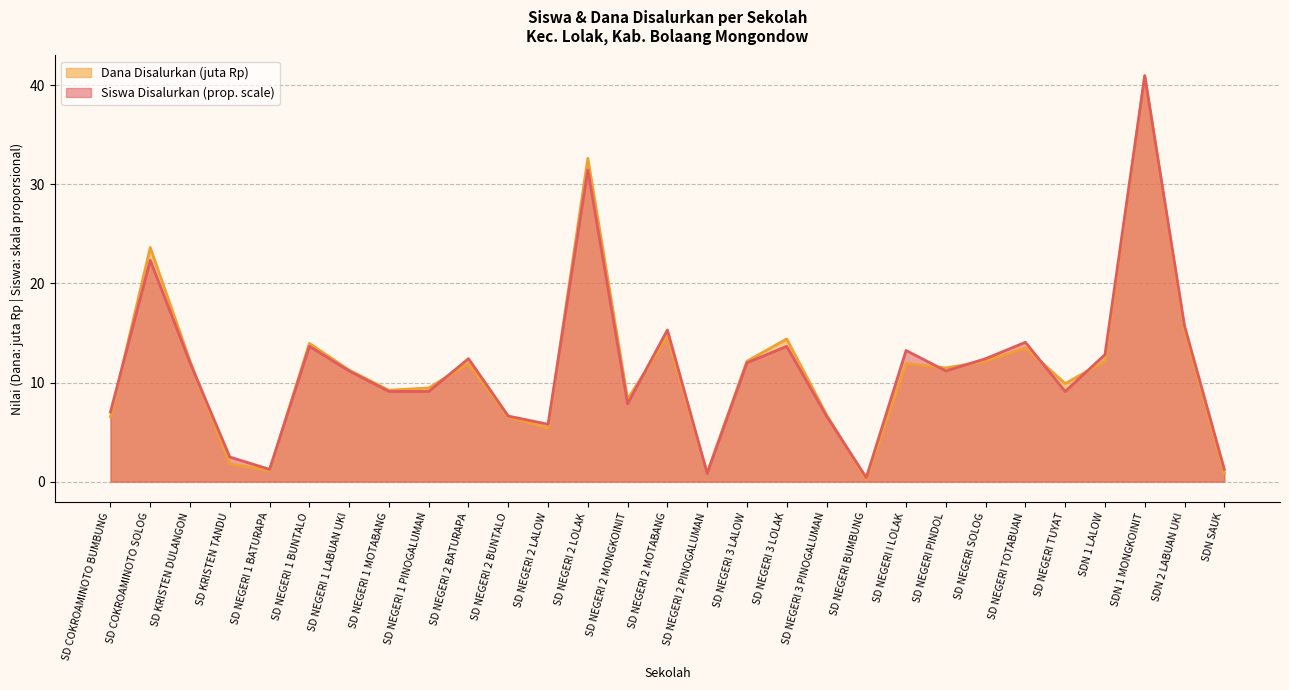

What is the label of the 29th point from the right?

SD COKROAMINOTO BUMBUNG